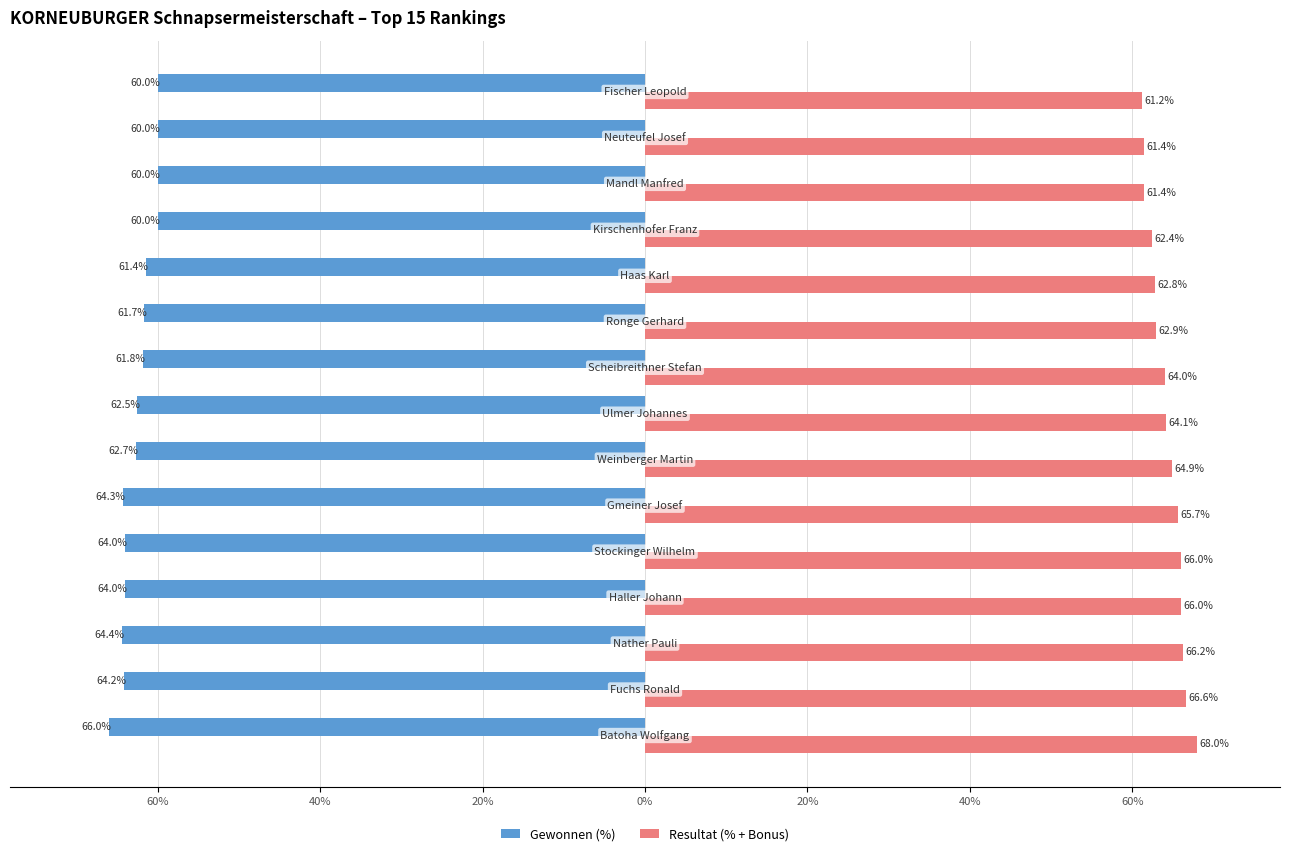

What are all the series names shown in the legend?

Gewonnen (%), Resultat (% + Bonus)